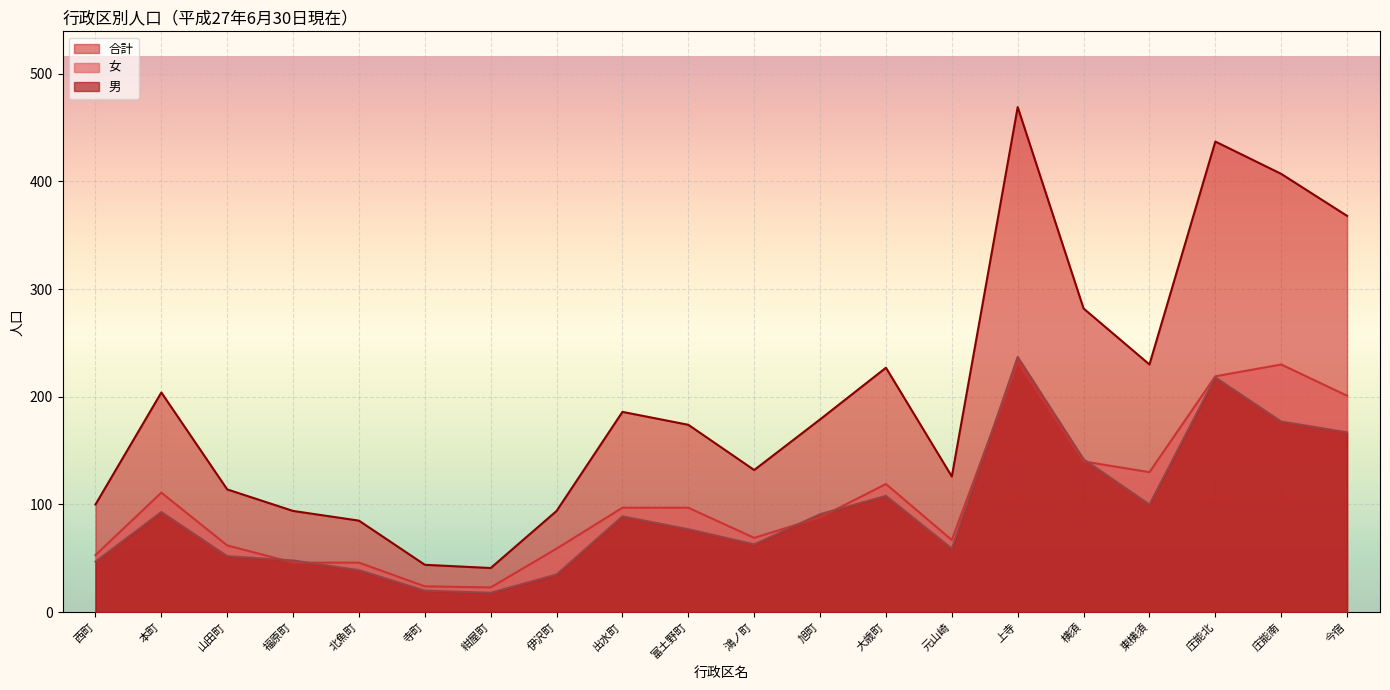

At which category is the sum across all series the highest?

上寺